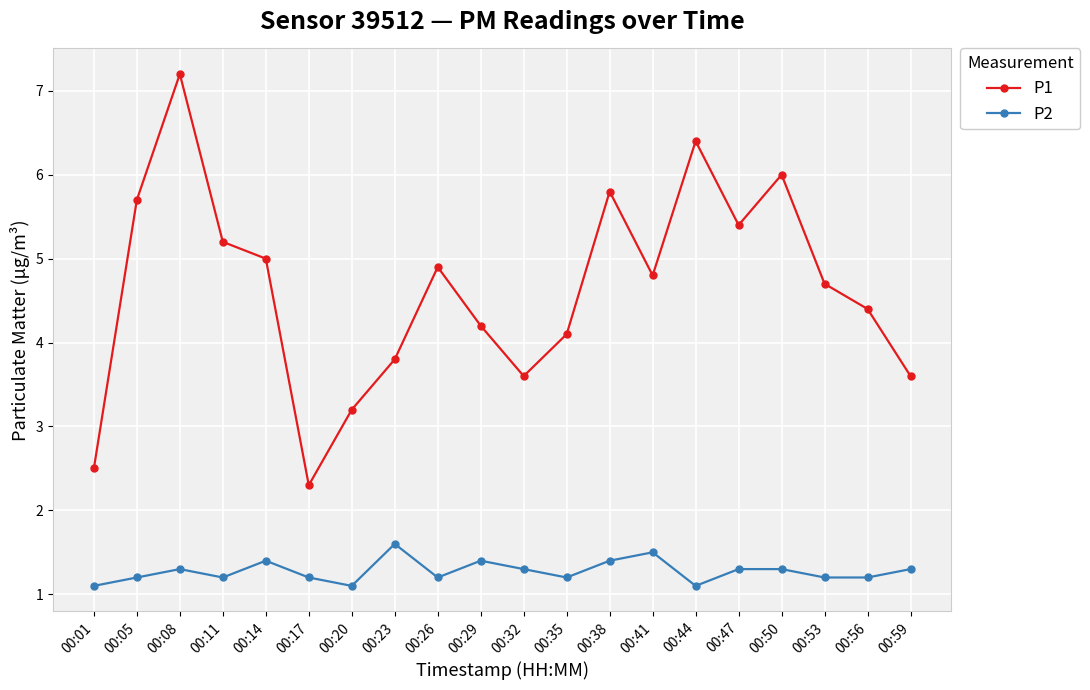

Reading left to right, extract all data points from this chart.

P1: 00:01=2.5	00:05=5.7	00:08=7.2	00:11=5.2	00:14=5.0	00:17=2.3	00:20=3.2	00:23=3.8	00:26=4.9	00:29=4.2	00:32=3.6	00:35=4.1	00:38=5.8	00:41=4.8	00:44=6.4	00:47=5.4	00:50=6.0	00:53=4.7	00:56=4.4	00:59=3.6
P2: 00:01=1.1	00:05=1.2	00:08=1.3	00:11=1.2	00:14=1.4	00:17=1.2	00:20=1.1	00:23=1.6	00:26=1.2	00:29=1.4	00:32=1.3	00:35=1.2	00:38=1.4	00:41=1.5	00:44=1.1	00:47=1.3	00:50=1.3	00:53=1.2	00:56=1.2	00:59=1.3